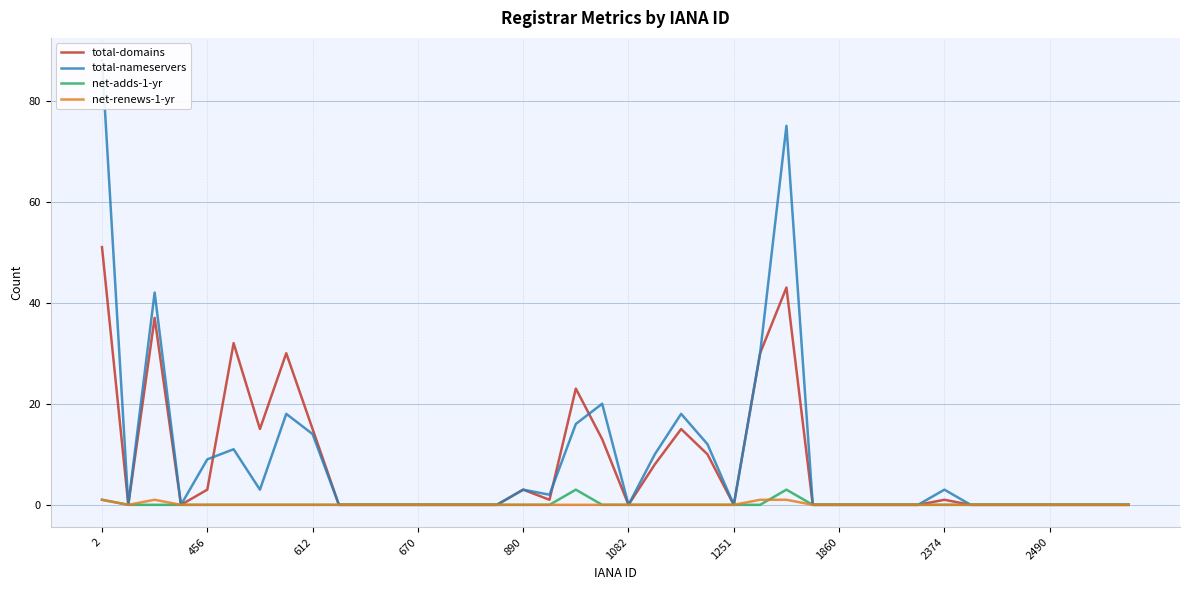

Reading left to right, list all the values displayed in this chart.

total-domains: 51	0	37	0	3	32	15	30	15	0	0	0	0	0	0	0	3	1	23	13	0	8	15	10	0	30	43	0	0	0	0	0	1	0	0	0	0	0	0	0
total-nameservers: 88	0	42	0	9	11	3	18	14	0	0	0	0	0	0	0	3	2	16	20	0	10	18	12	0	30	75	0	0	0	0	0	3	0	0	0	0	0	0	0
net-adds-1-yr: 1	0	0	0	0	0	0	0	0	0	0	0	0	0	0	0	0	0	3	0	0	0	0	0	0	0	3	0	0	0	0	0	0	0	0	0	0	0	0	0
net-renews-1-yr: 1	0	1	0	0	0	0	0	0	0	0	0	0	0	0	0	0	0	0	0	0	0	0	0	0	1	1	0	0	0	0	0	0	0	0	0	0	0	0	0